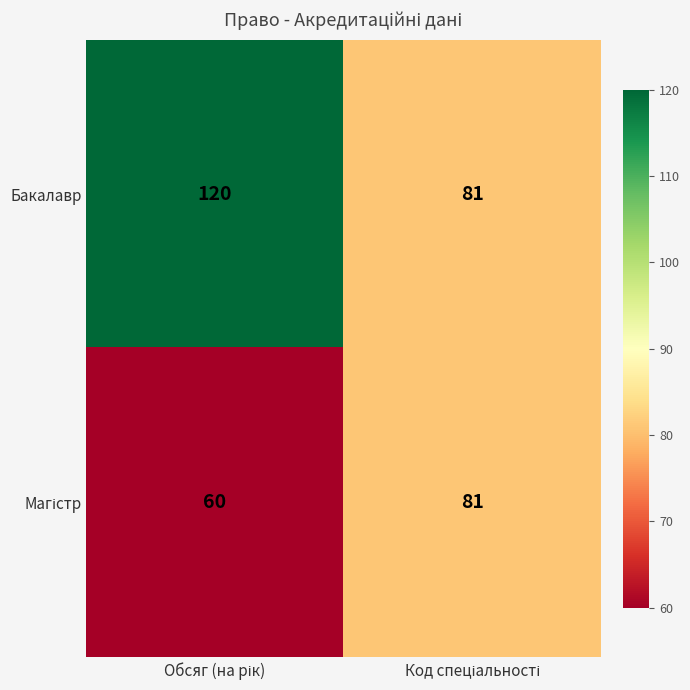

What is the greatest value displayed?

120